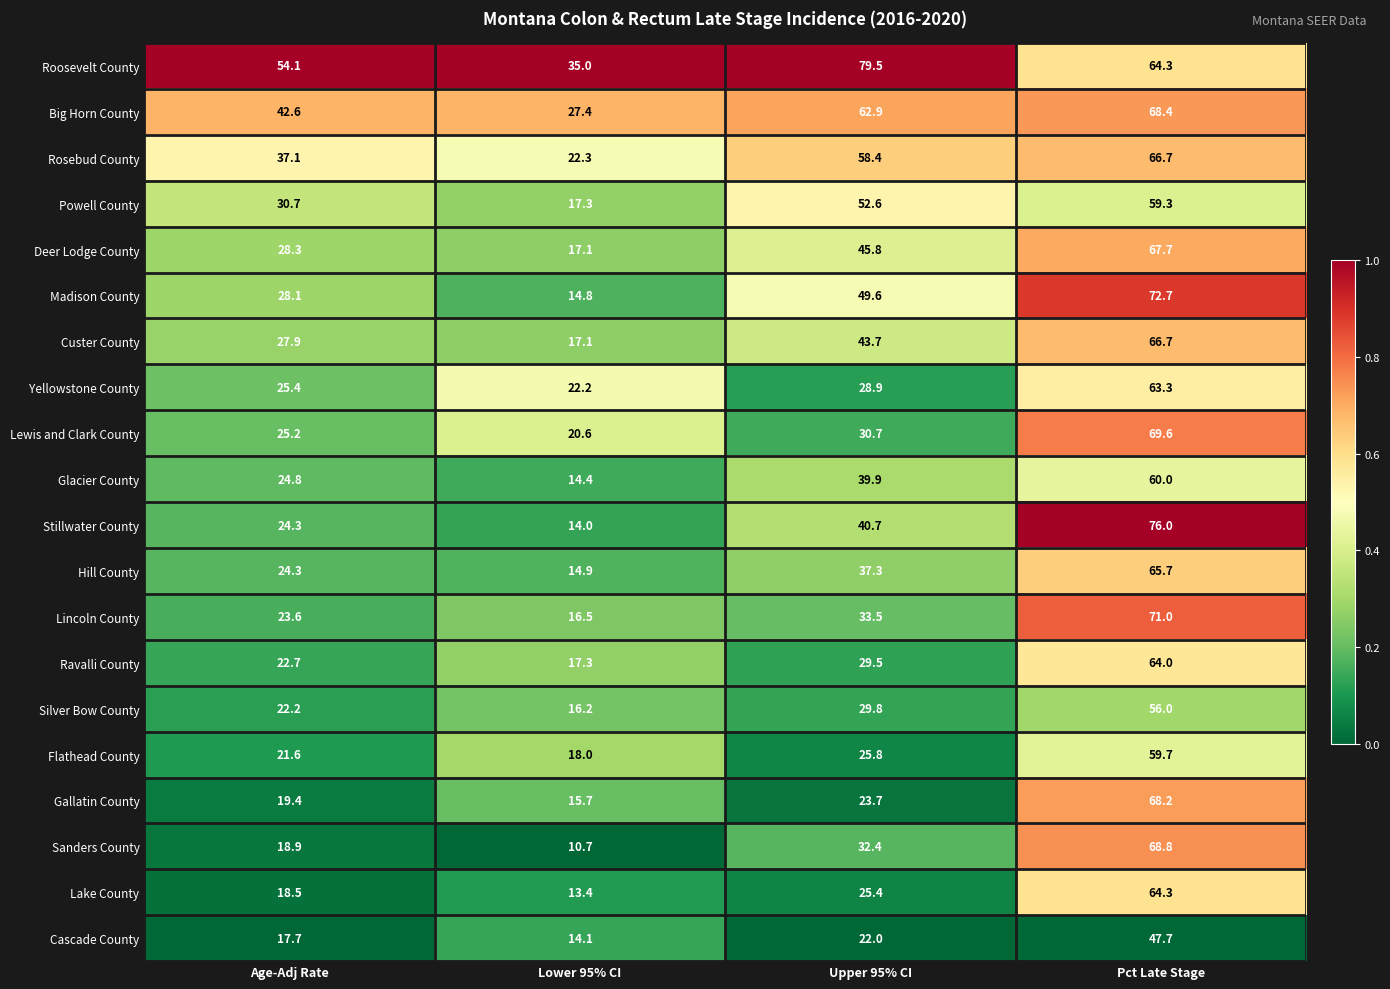

How many distinct data groups are displayed?

20